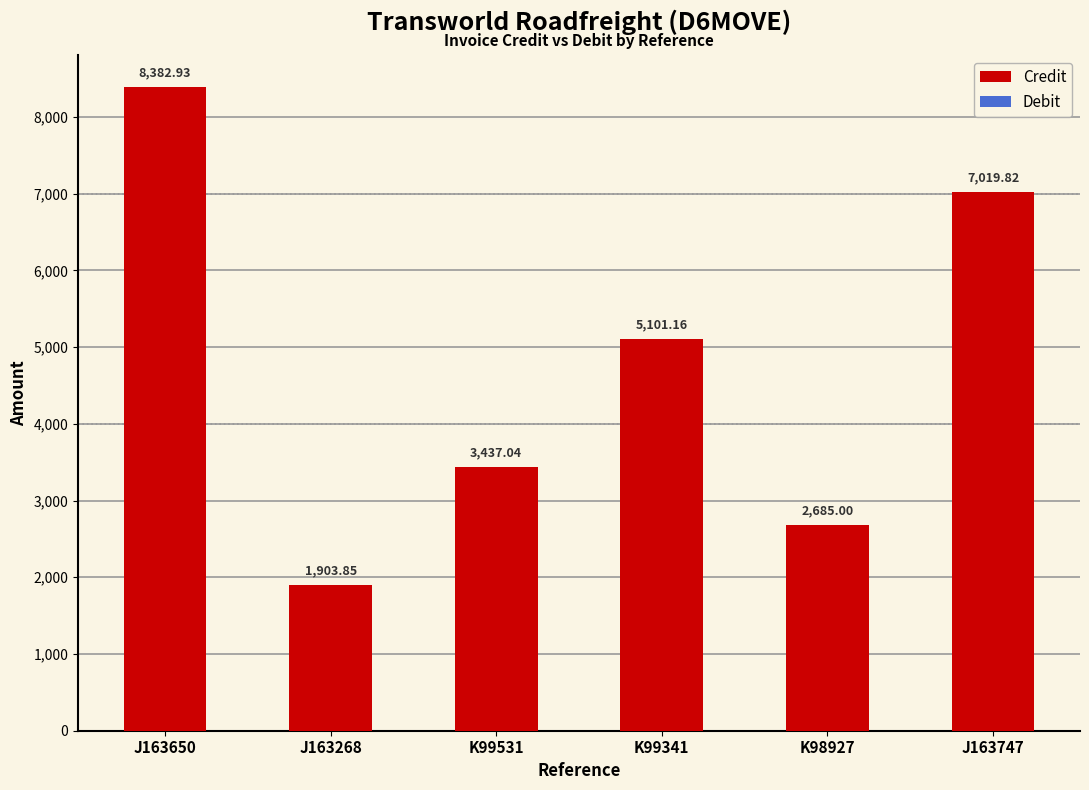

What is the sum of the values at J163650 and J163268?

10286.8